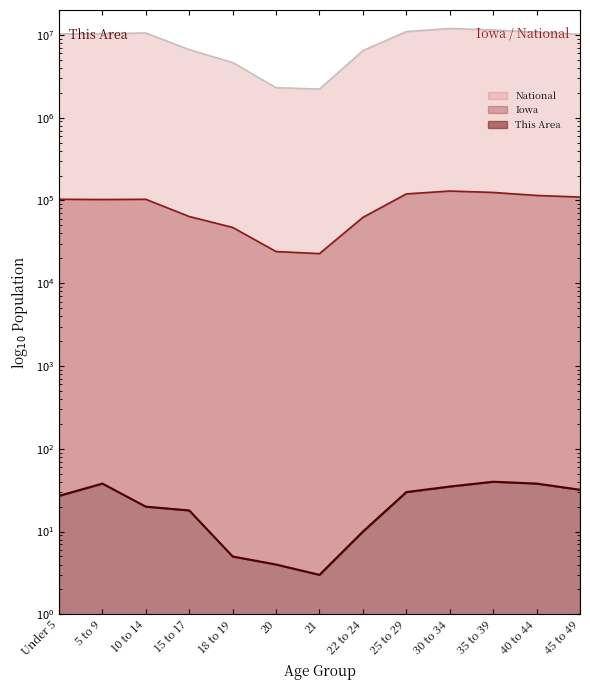

Reading left to right, list all the values displayed in this chart.

This Area: 27	38	20	18	5	4	3	10	30	35	40	38	32
Iowa: 103401	102669	103327	63993	47246	24151	22805	62511	120000	130000	125000	115000	110000
National: 10319427	10389638	10579862	6656209	4647457	2308319	2223198	6482659	11000000	12000000	11500000	10800000	10200000